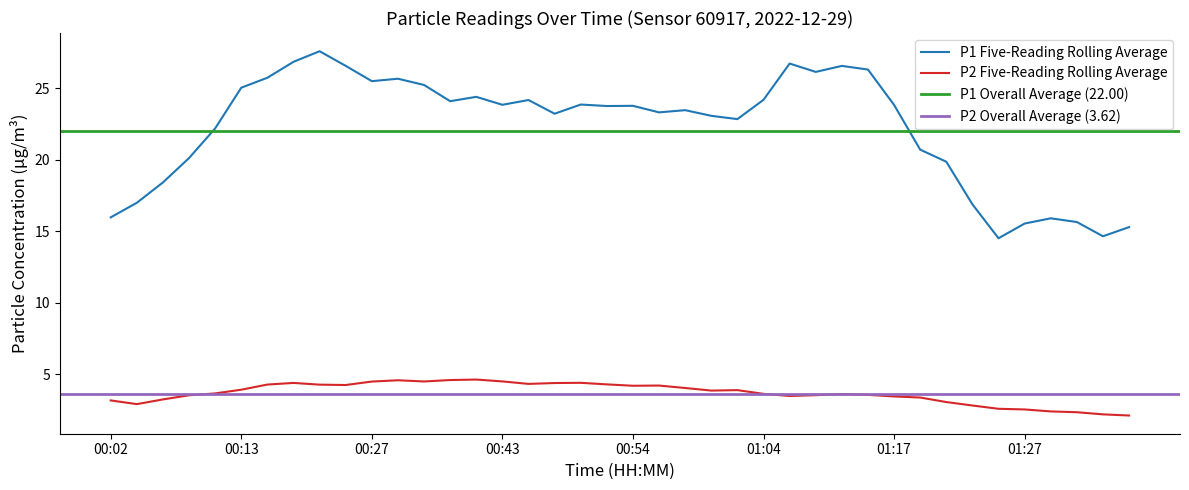

What is the smallest value displayed?

1.9